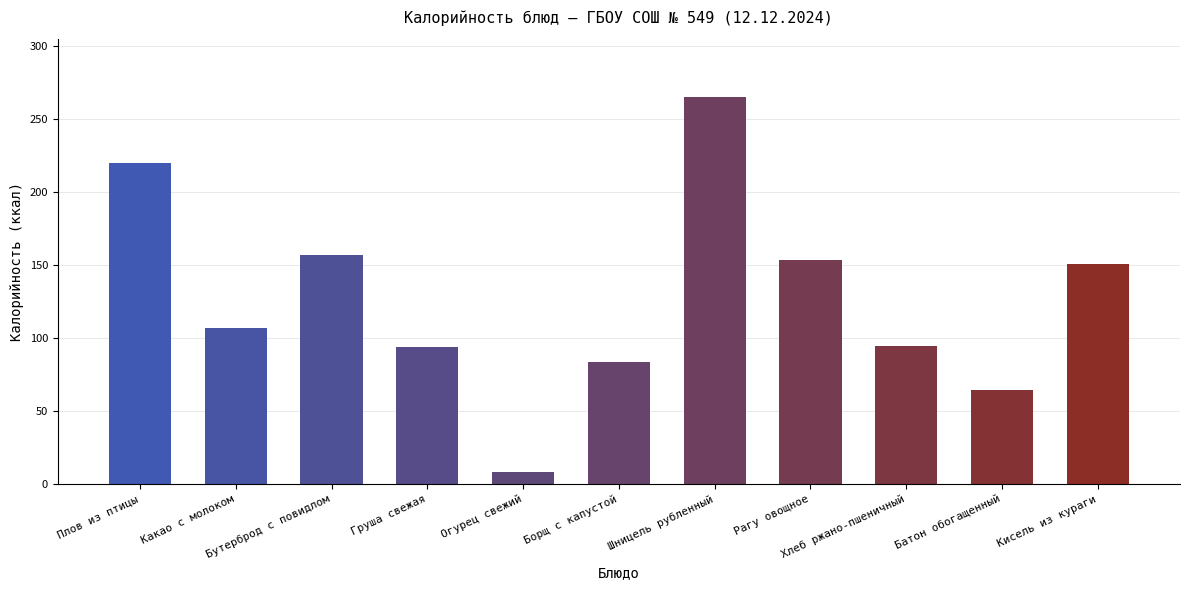

Does the chart contain any negative values?

No